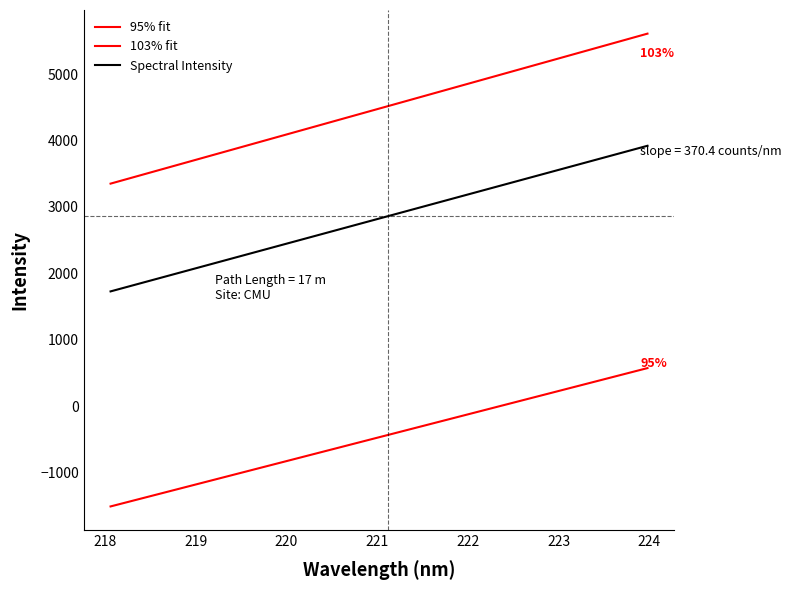

How many lines are shown in the chart?

3